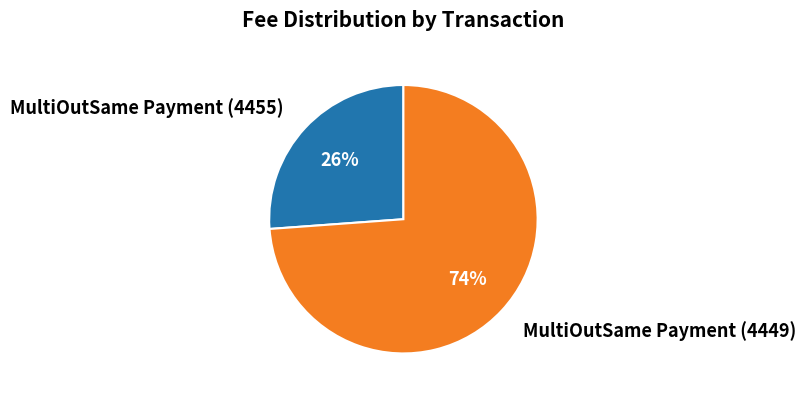

Is there a majority slice in this chart?

Yes